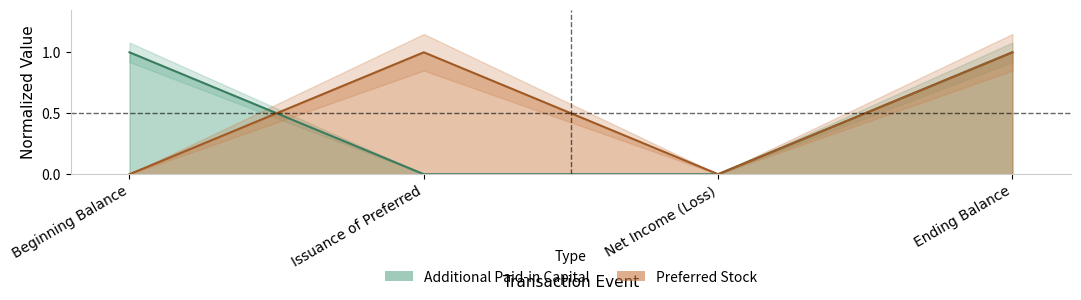

List the series in order of their peak value, highest first.

Preferred Stock, Additional Paid-in Capital